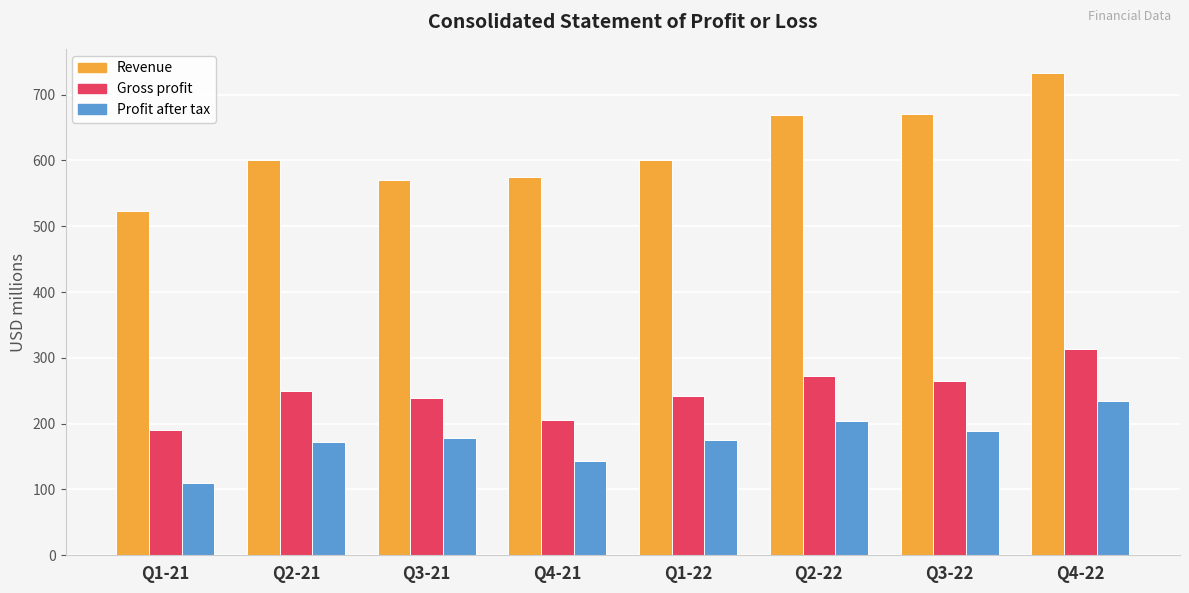

What is the approximate value of Revenue at Q2-21?

601